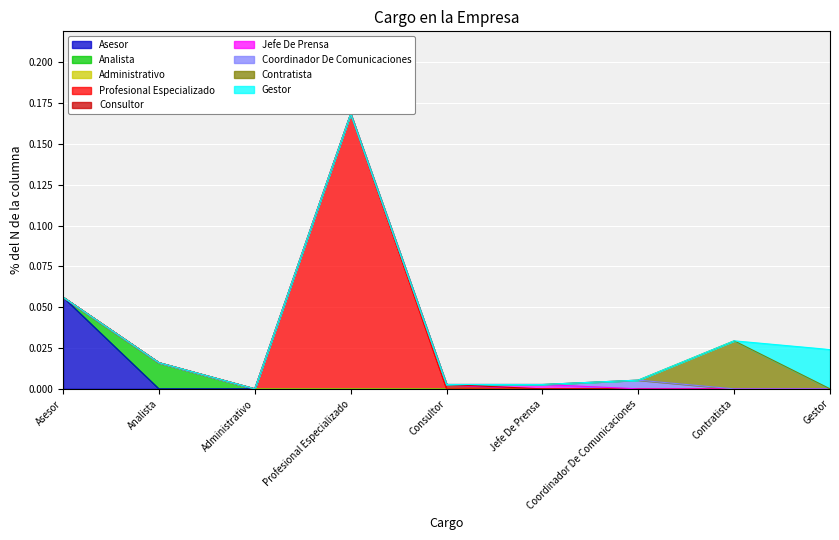

Where is the first local minimum?

Administrativo